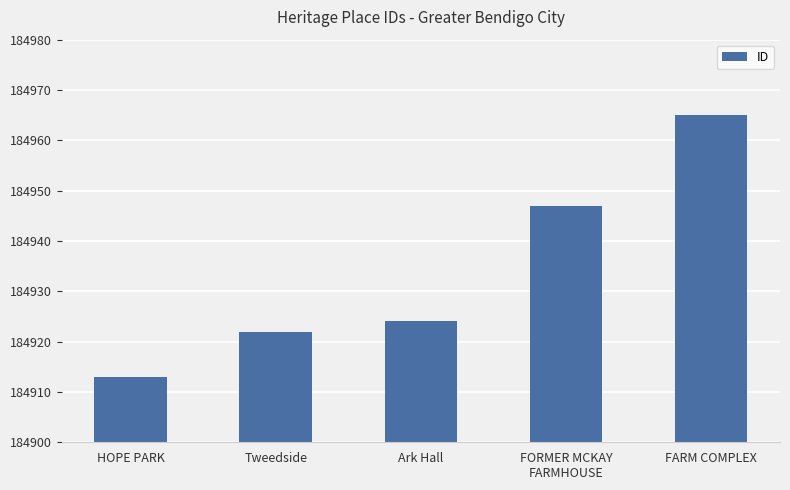

What is the change in value from HOPE PARK to FARM COMPLEX?

+52